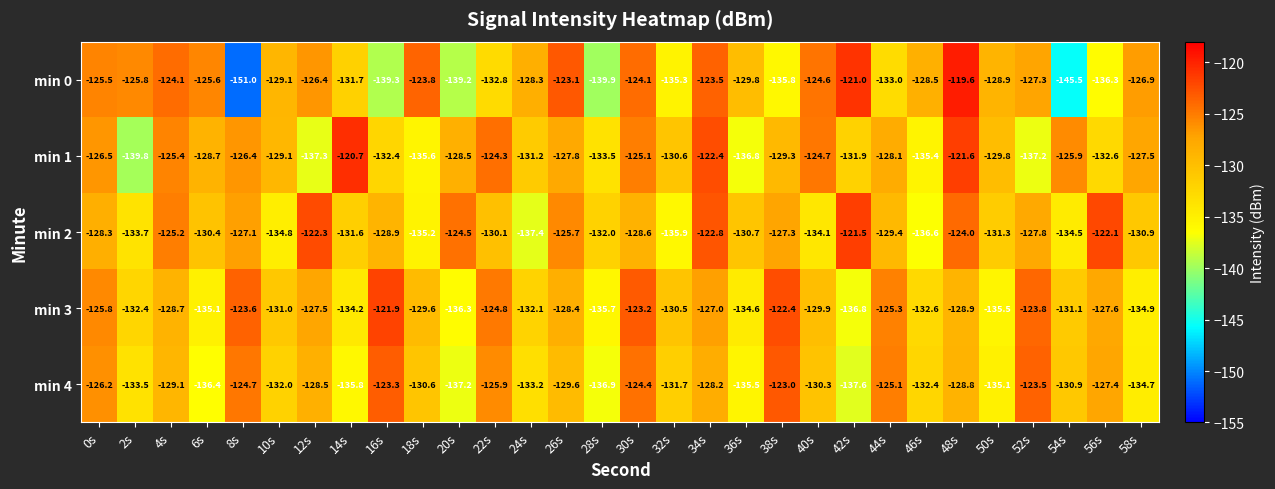

Rank the categories by min 4 value from lowest to highest.

42s, 20s, 28s, 6s, 14s, 36s, 50s, 58s, 2s, 24s, 46s, 10s, 32s, 54s, 18s, 40s, 26s, 4s, 48s, 12s, 34s, 56s, 0s, 22s, 44s, 8s, 30s, 52s, 16s, 38s